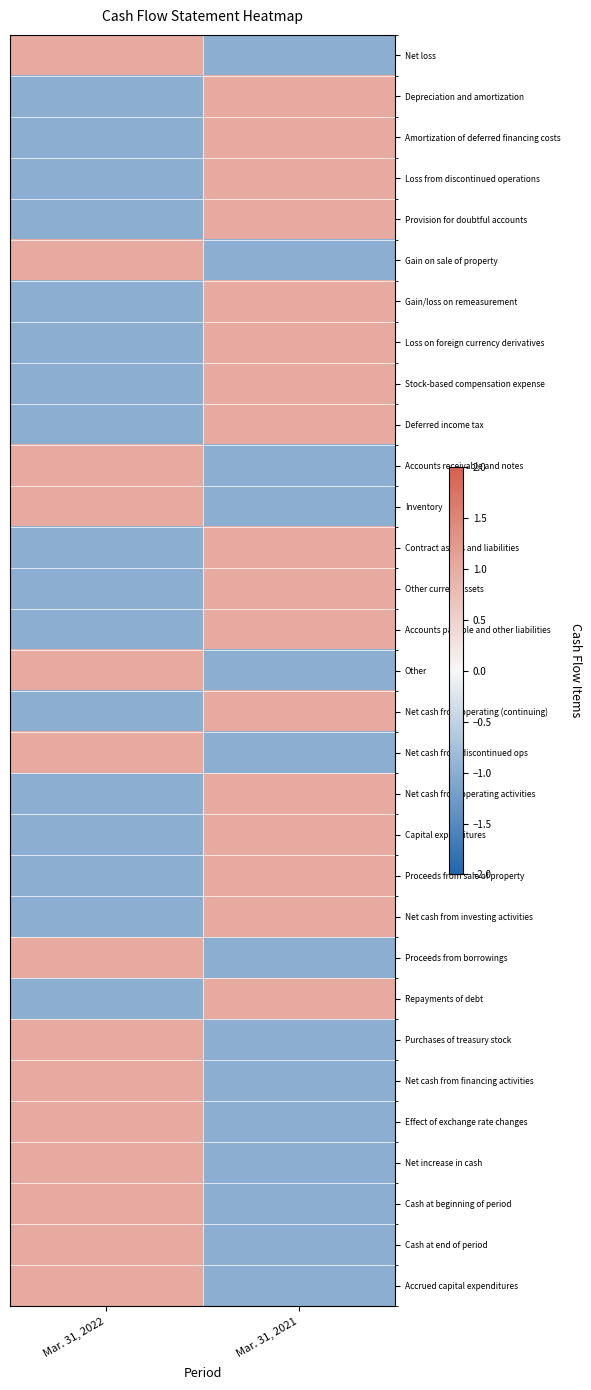

What is the smallest value displayed?

-1